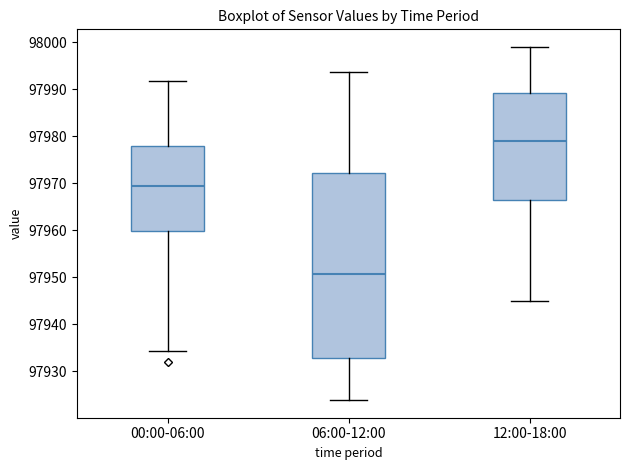

Comparing the boxes themselves (not the whiskers), which one is the tallest?

06:00-12:00